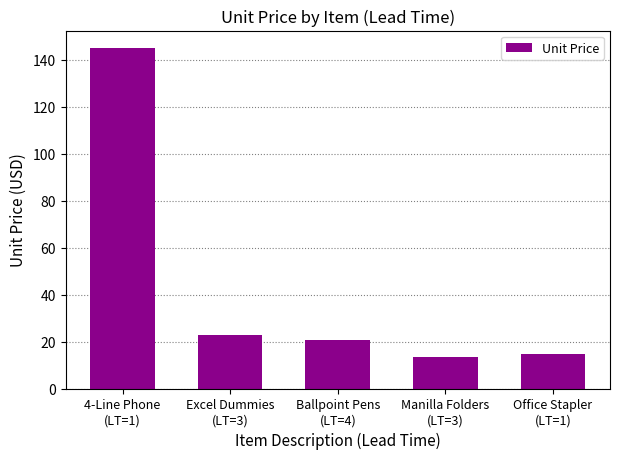

Count the number of values greater than 20.

3